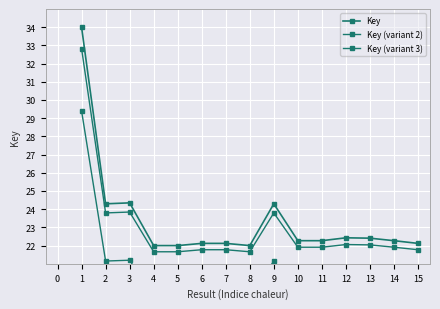

Is the value of Key (variant 2) at 11 greater than the value of Key at 1?

No